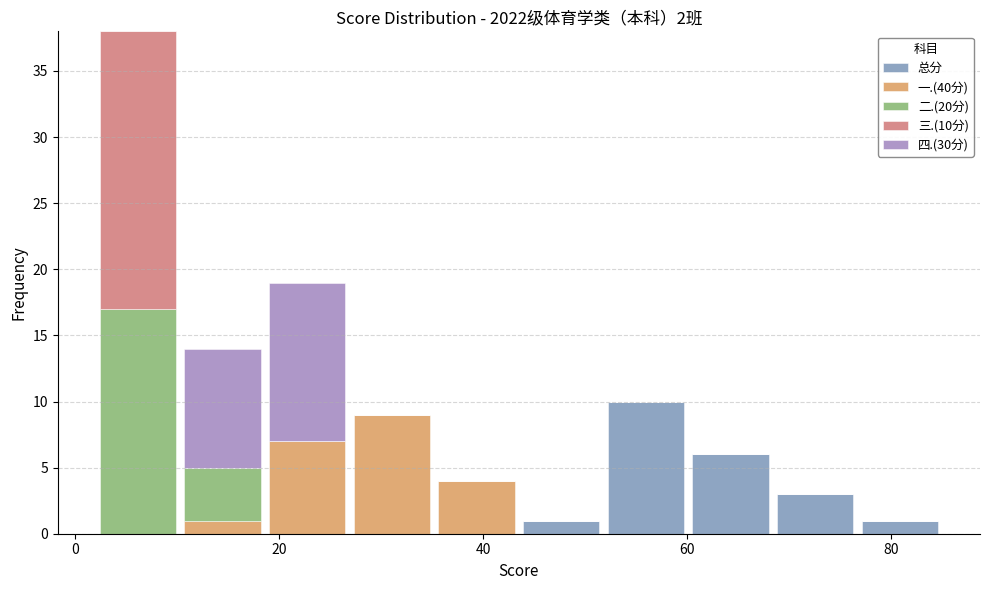

Which range on the x-axis has the tallest stacked bar (by total height)?

2 to 10